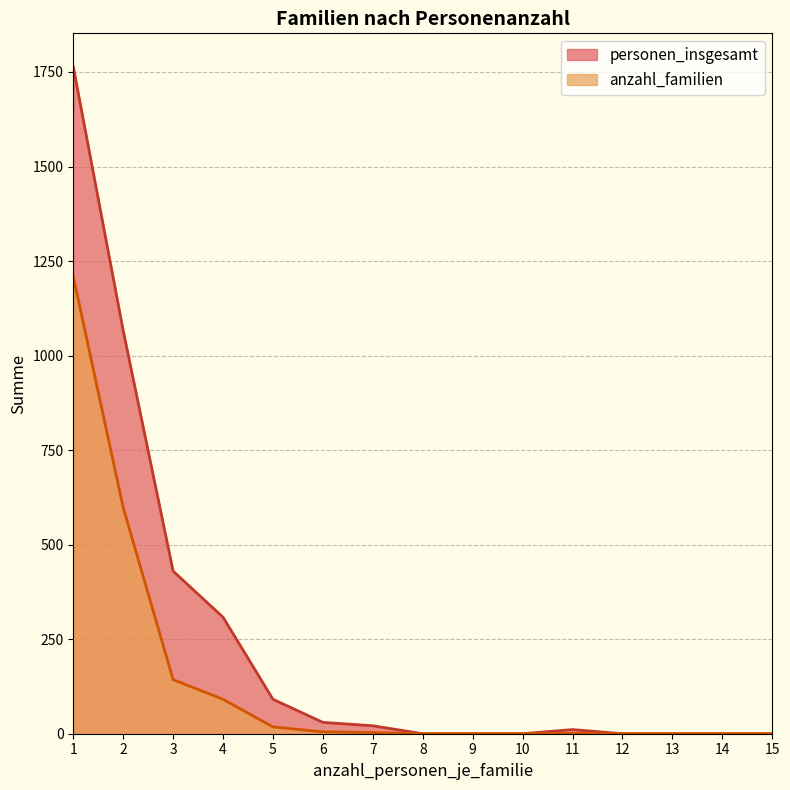

What is the average value of the personen_insgesamt series?

248